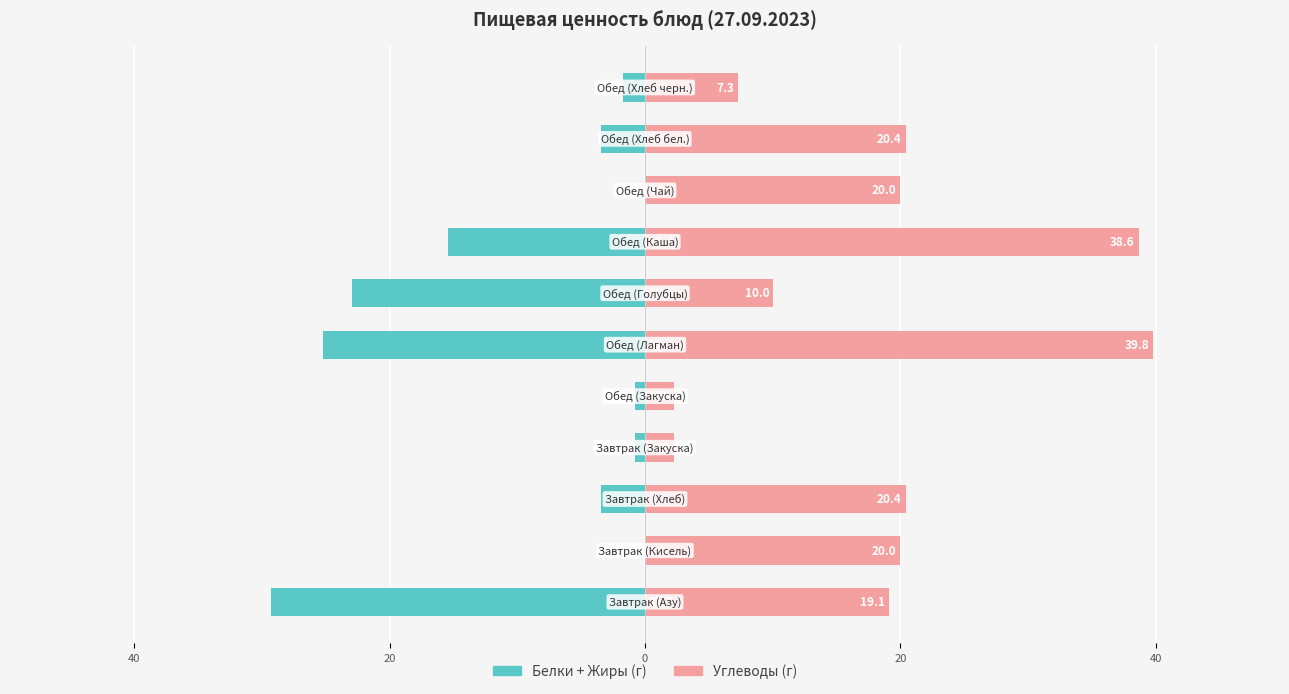

What is the average value of the Углеводы series?

18.2